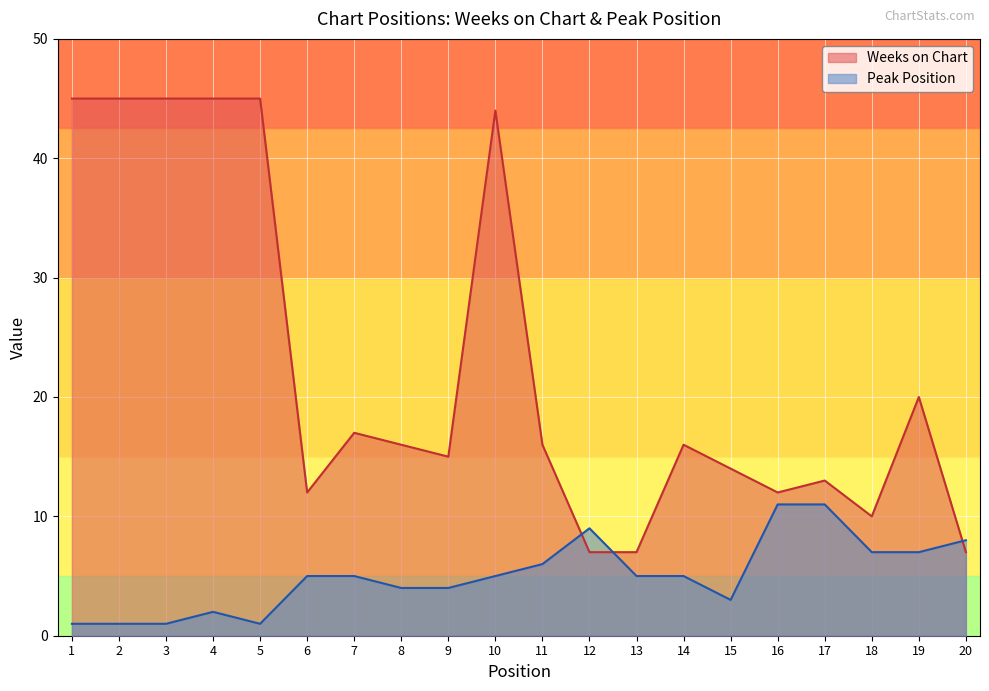

What is the difference between the Peak Position values at 8 and 15?

1